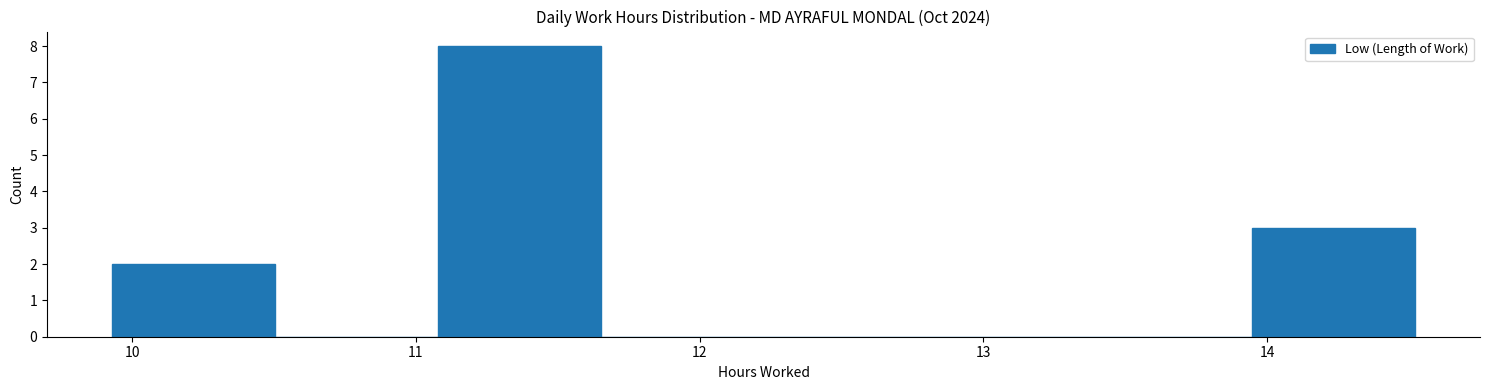

Reading left to right, list every bar in this chart as the range it spans on the x-axis followed by its height. Neither the bar edges nor the heights are printed on the chart, so give them approximately, as read against the axes.

9.9 to 10.5: 2
10.5 to 11.1: 0
11.1 to 11.7: 8
11.7 to 12.2: 0
12.2 to 12.8: 0
12.8 to 13.4: 0
13.4 to 13.9: 0
13.9 to 14.5: 3